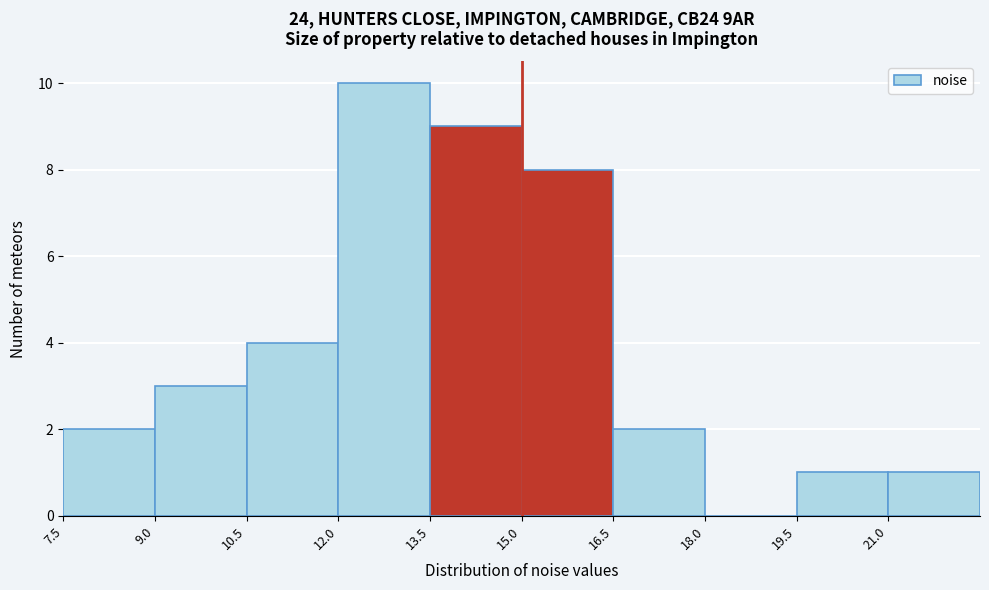

Over which range of the x-axis is the bar tallest?

12.0 to 13.5